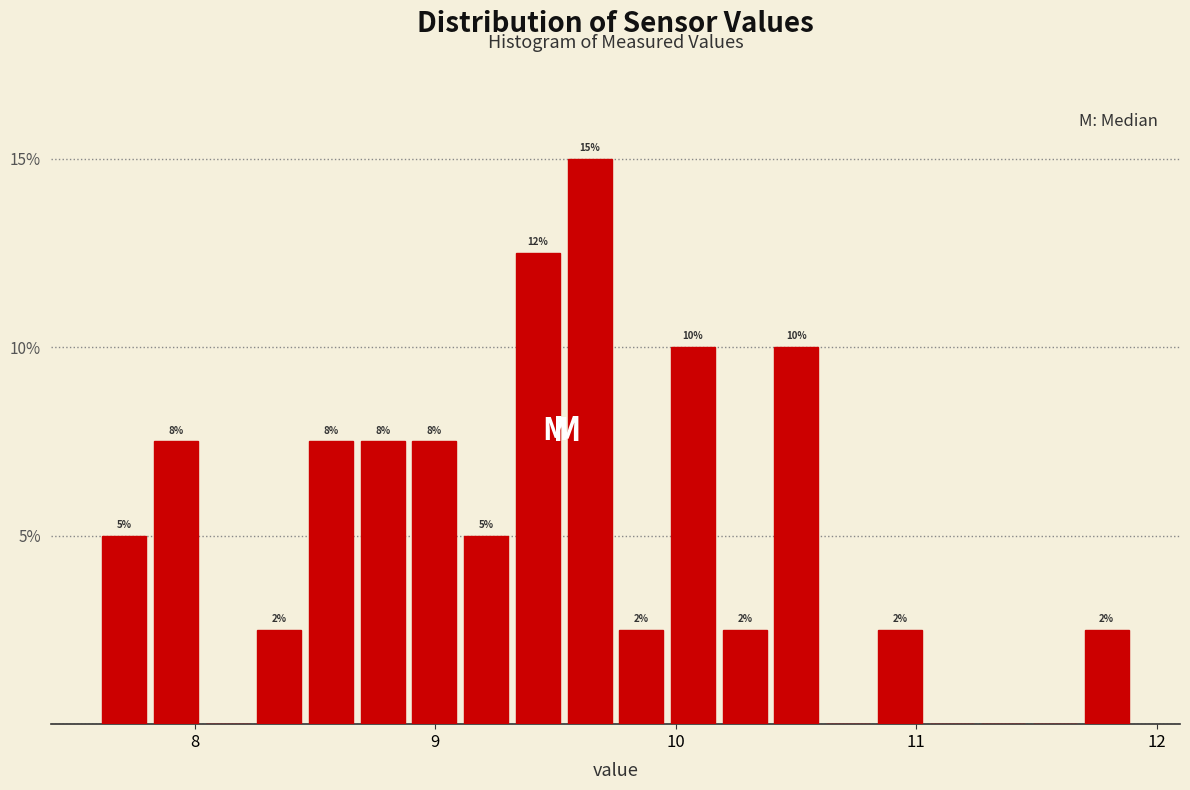

Read against the x-axis, roughly where is the centre of the tallest bar?

9.6